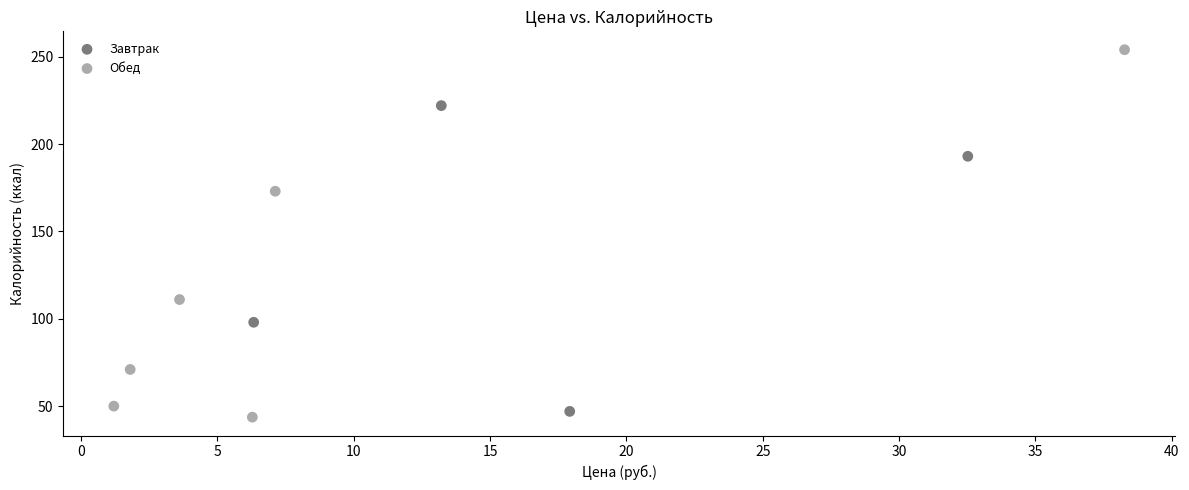

Which series has the widest spread of Y values?

Обед